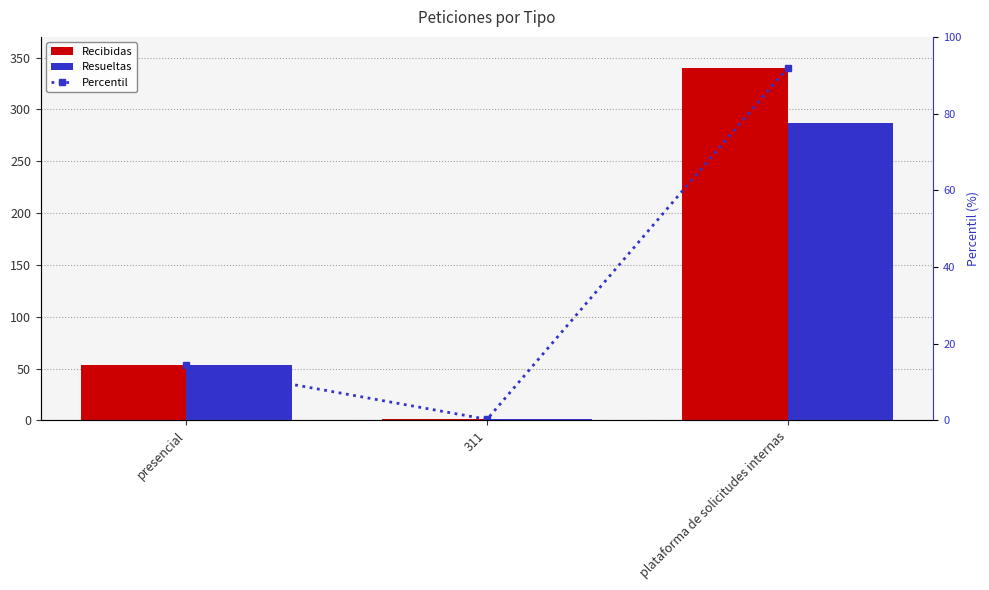

Which category has the highest value in the Recibidas series?

plataforma de solicitudes internas